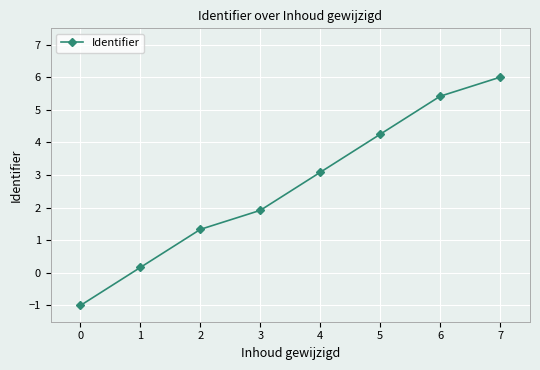

List the labels in order of value, largest first.

7, 6, 5, 4, 3, 2, 1, 0